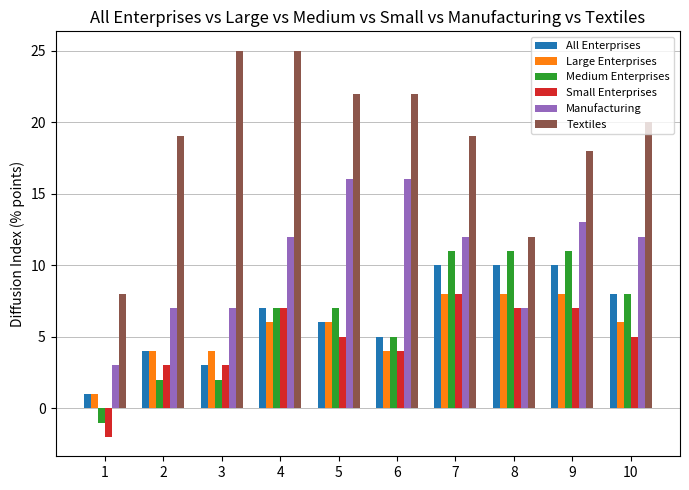

What is the approximate value of Medium Enterprises at 3?

2